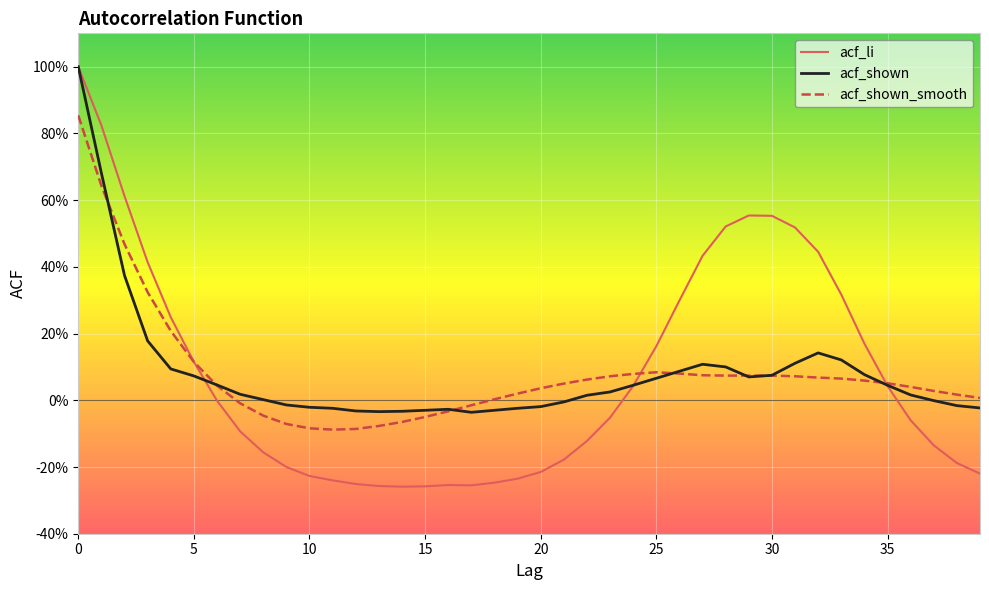

How many interior local peaks does the acf_shown series have?

3